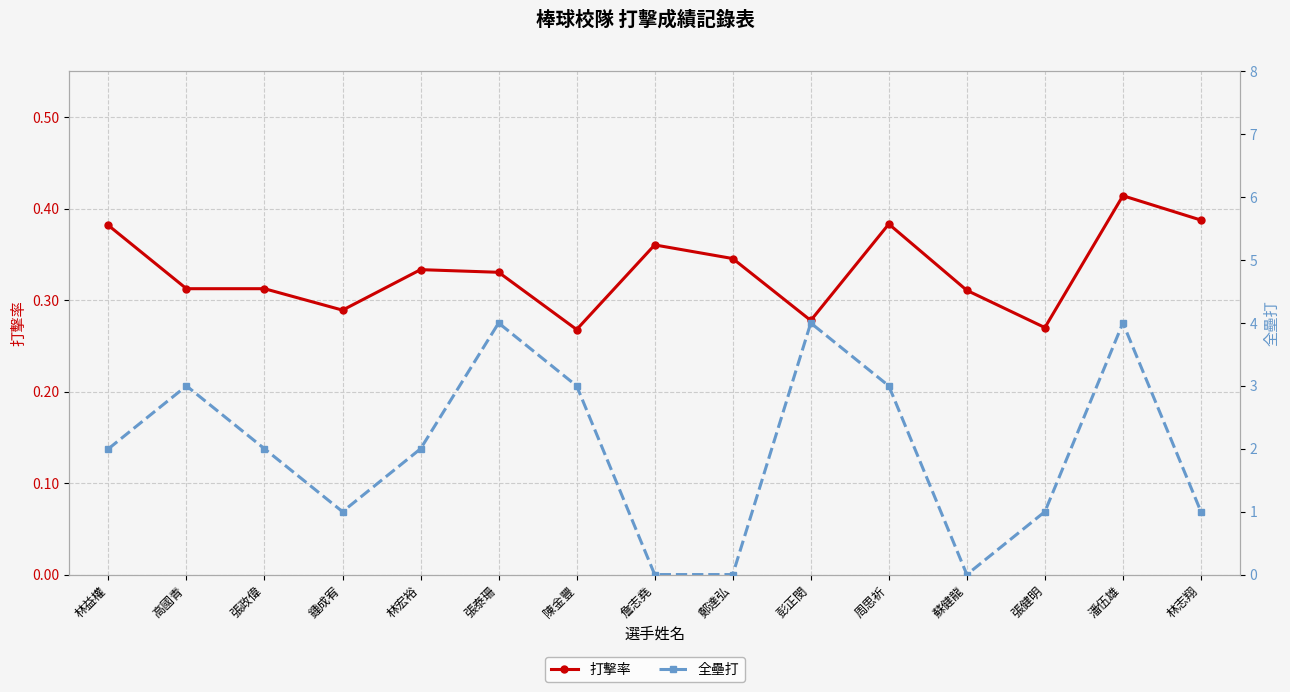

List the labels in order of 打擊率 value, largest first.

潘伍雄, 林志翔, 周思祈, 林益權, 詹志堯, 鄭達弘, 林宏裕, 張泰珊, 高國青, 張政偉, 蘇健龍, 鍾成宥, 彭正閔, 張健明, 陳金豐